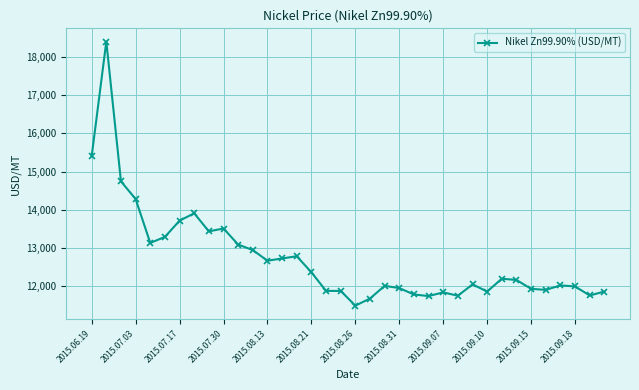

What is the minimum value shown in the chart?

11495.5